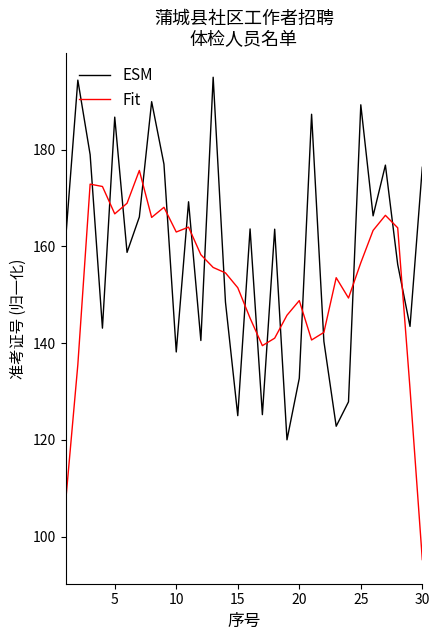

What is the difference between the maximum and minimum values in the ESM series?

75.0